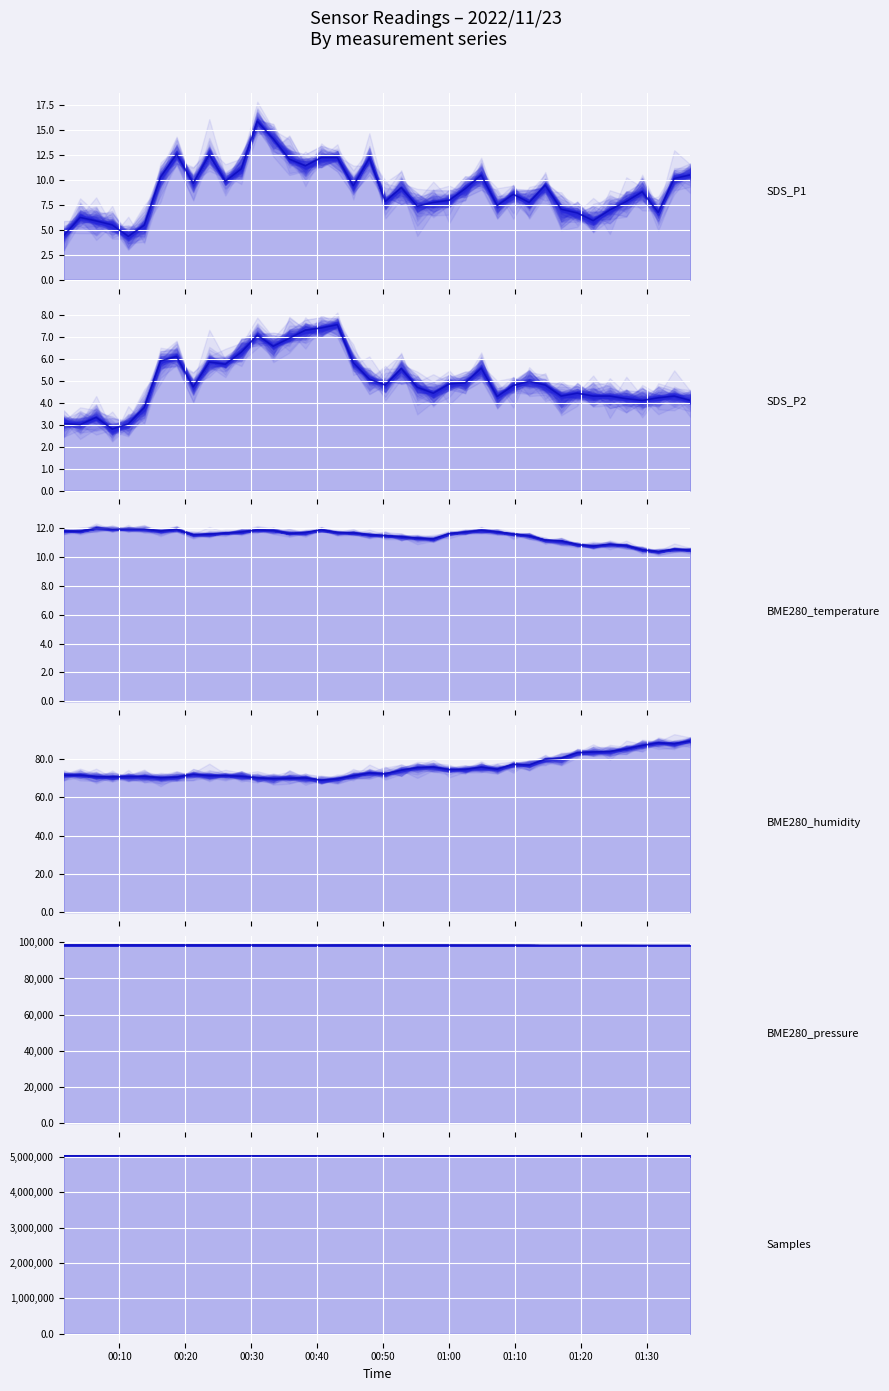

Rank the series by their maximum value, from highest to lowest.

Samples, BME280_pressure, BME280_humidity, SDS_P1, BME280_temperature, SDS_P2